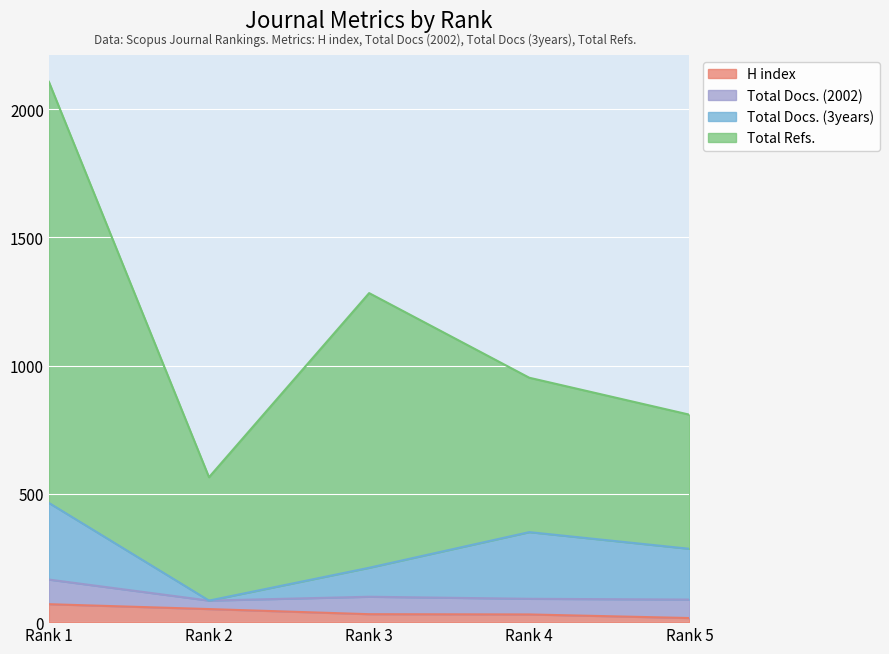

True or false: H index has more than 0 points higher than both neighbors.

False